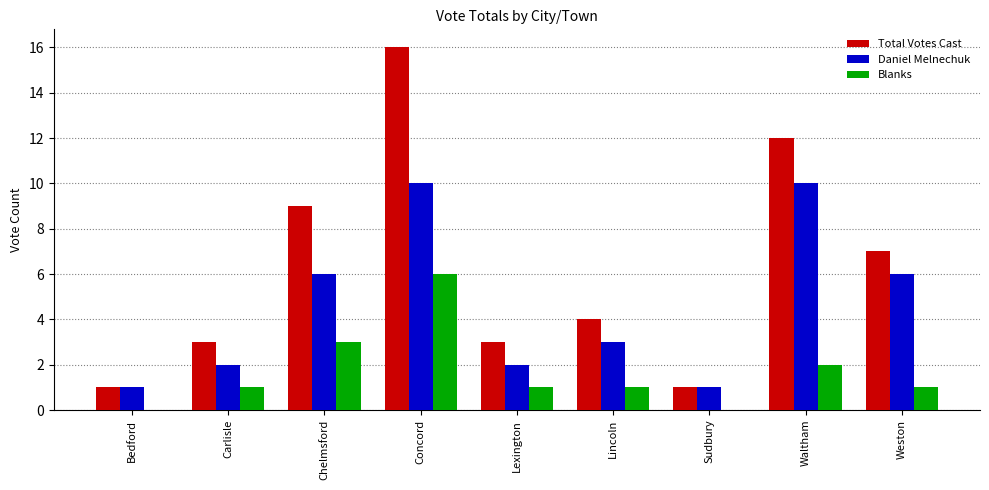

What is the total value across all series at Weston?

14